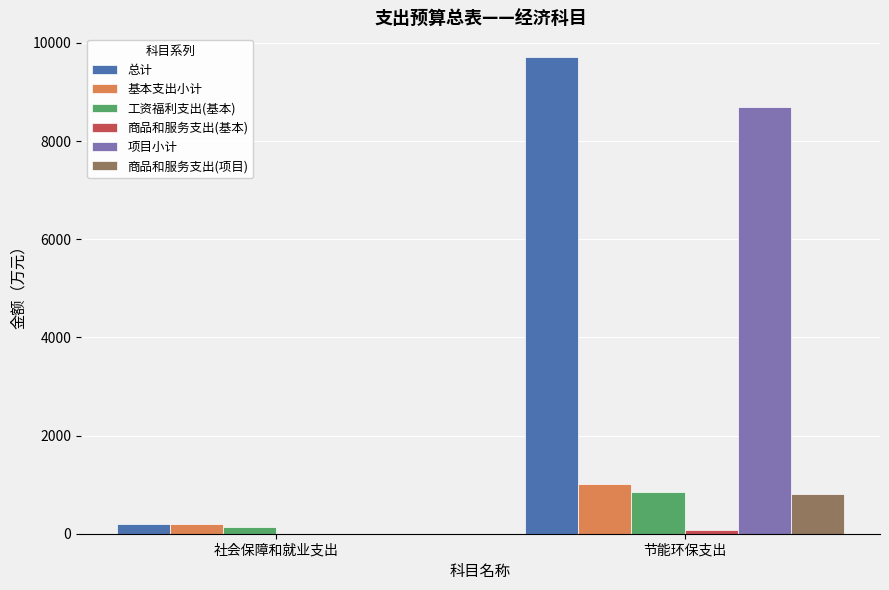

Is it true that 基本支出小计 equals 329.0 at 节能环保支出?

False